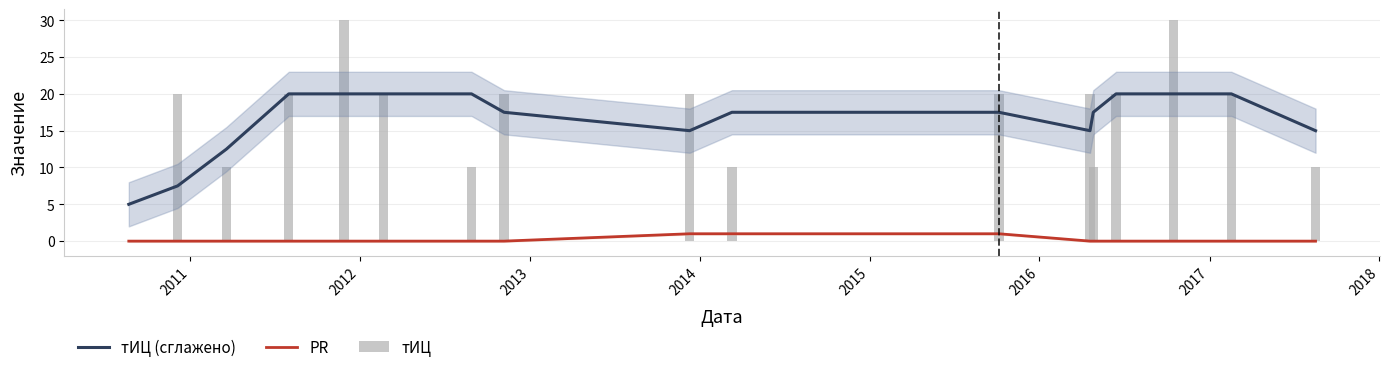

The тИЦ series shows 9.9 at 2011. True or false?

False